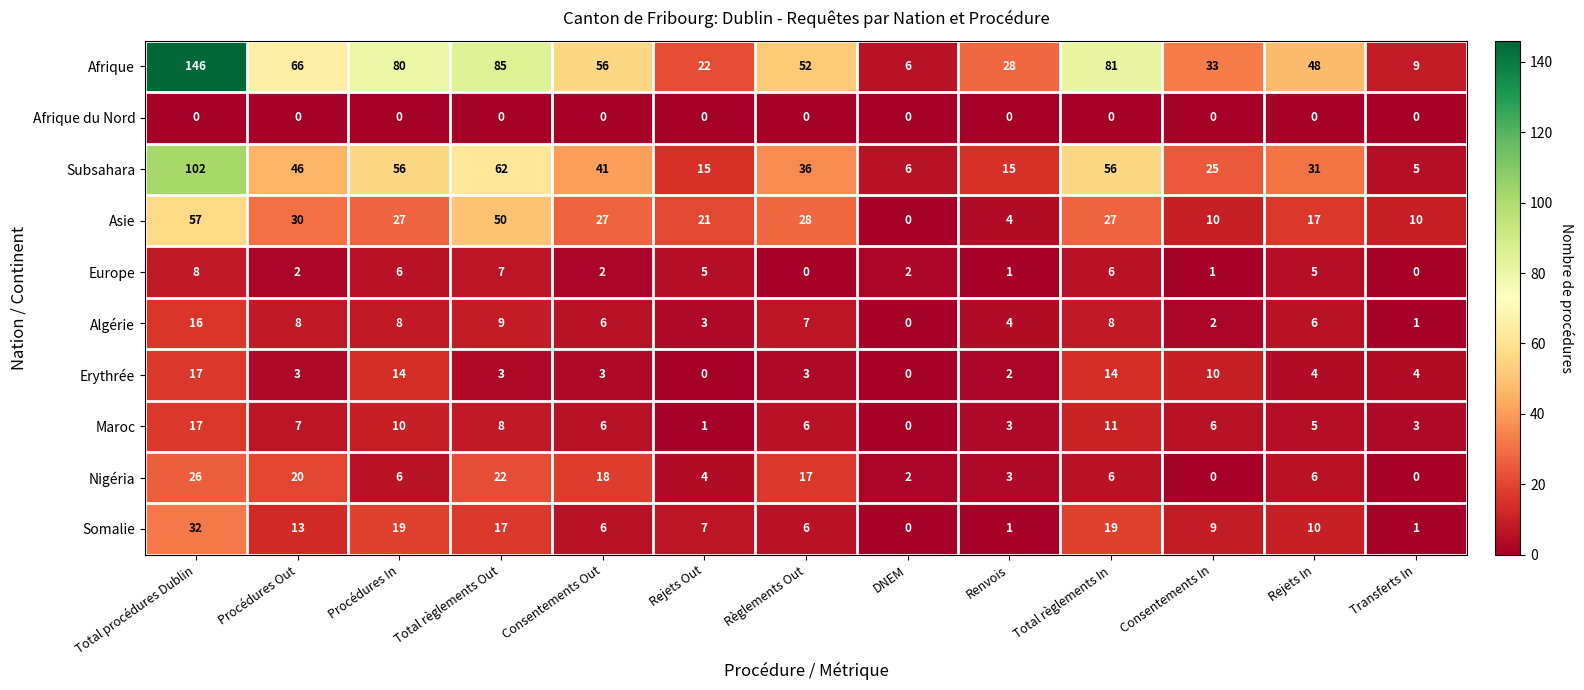

Rank the series at Total règlements Out from highest to lowest value.

Afrique, Subsahara, Asie, Nigéria, Somalie, Algérie, Maroc, Europe, Erythrée, Afrique du Nord